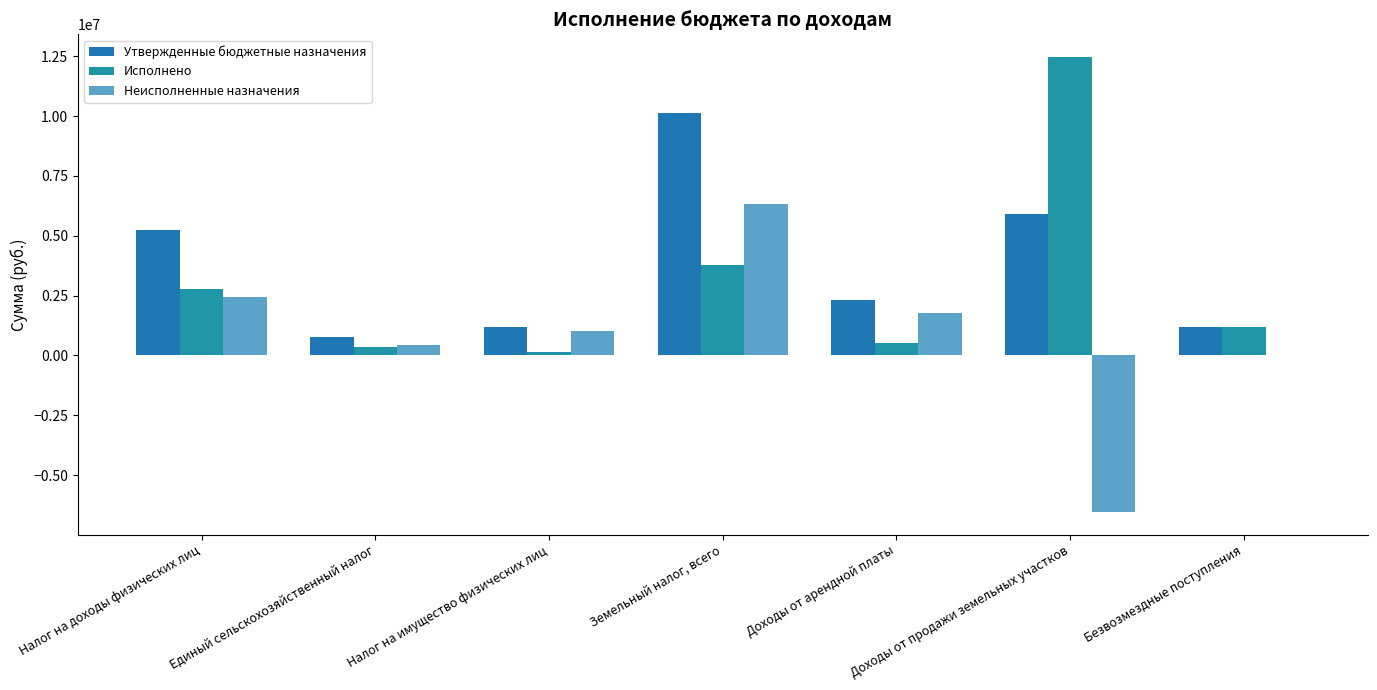

How many groups of bars are there?

7